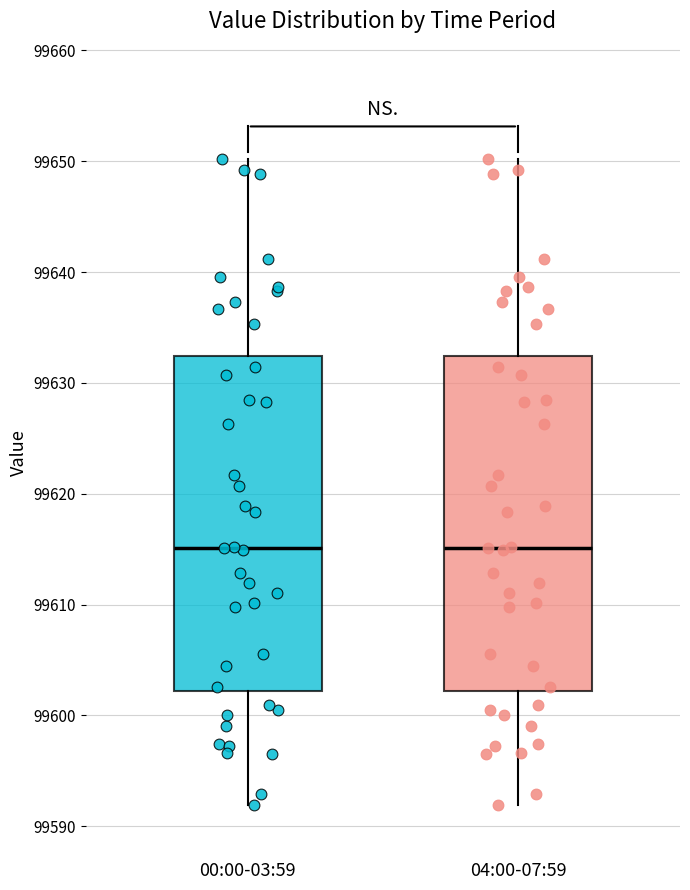

Reading left to right, transcribe this box plot: for each box, give where its median line is, the range the box spans, and where its two whiskers end, as read against the y-axis. The values are not printed on the chart, so give them approximately, as read against the axis.

00:00-03:59: median 99615, box 99602 to 99632, whiskers 99592 to 99650
04:00-07:59: median 99615, box 99602 to 99632, whiskers 99592 to 99650